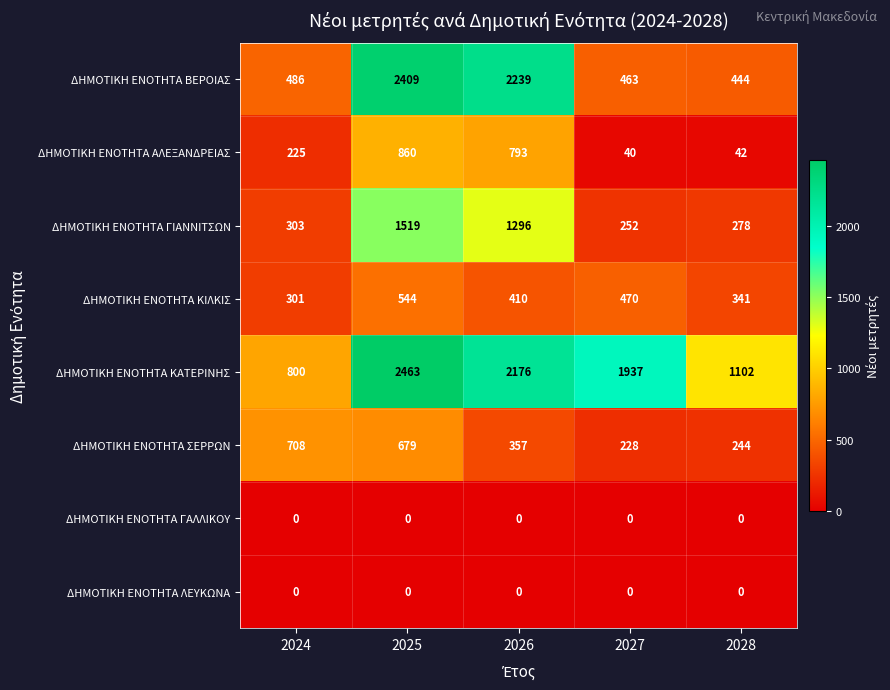

What is the difference between the maximum and second lowest values in the ΔΗΜΟΤΙΚΗ ΕΝΟΤΗΤΑ ΚΑΤΕΡΙΝΗΣ series?

1361